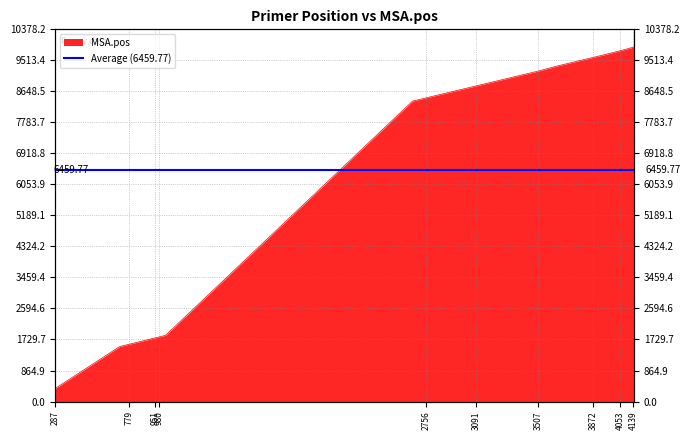

How many values are below 8800?

20